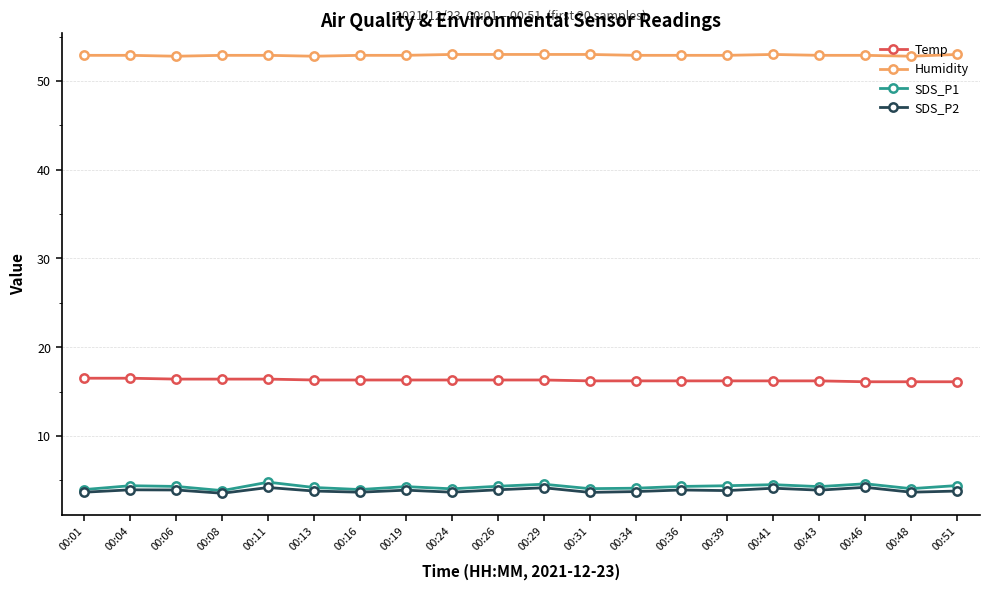

True or false: Humidity and SDS_P2 cross at least once.

False